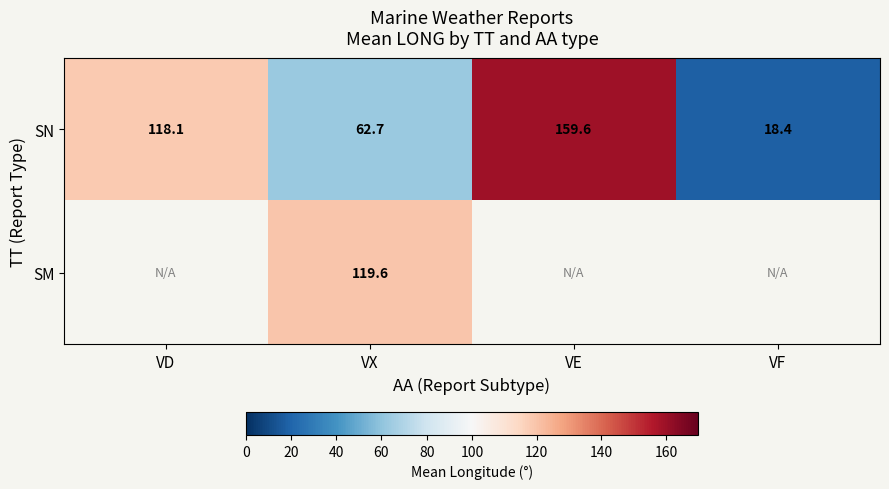

List the labels in order of SN value, smallest first.

VF, VX, VD, VE